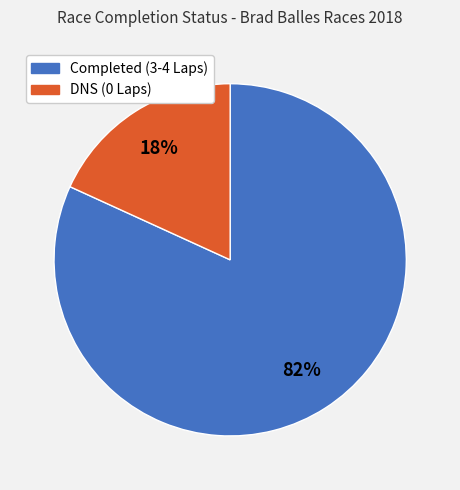

To the nearest percent, what is the difference between the largest and smallest slice percentages?

64%